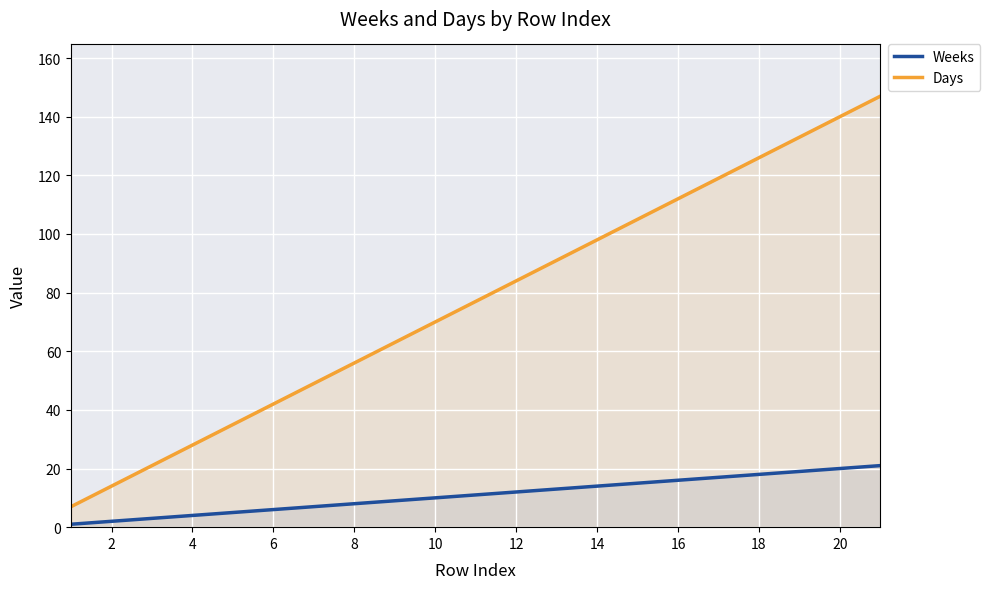

What is the total value across all series at 20?

160